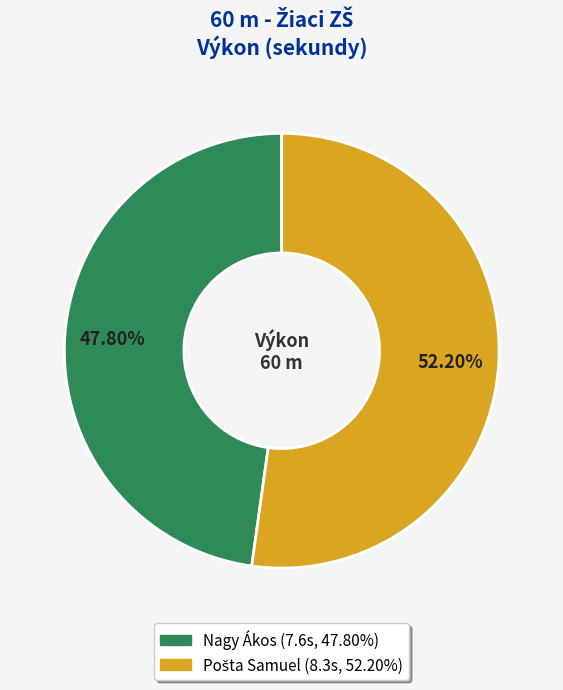

Count the number of slices in the pie.

2